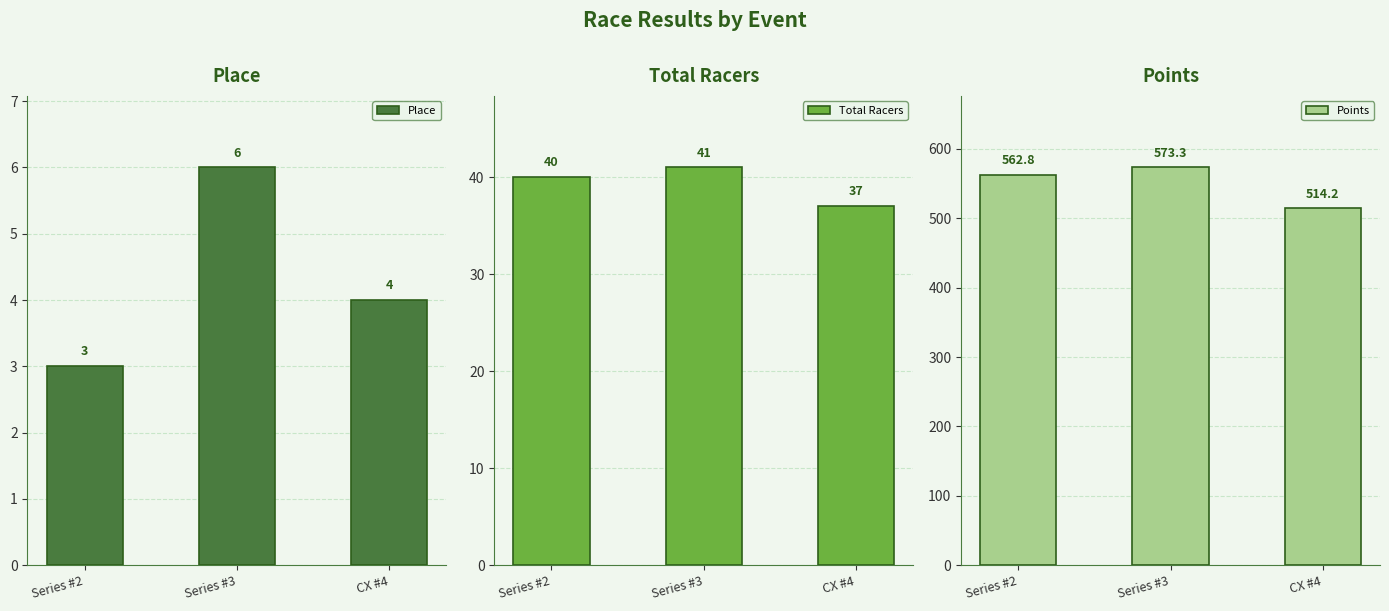

List the labels in order of Place value, largest first.

Series #3, CX #4, Series #2